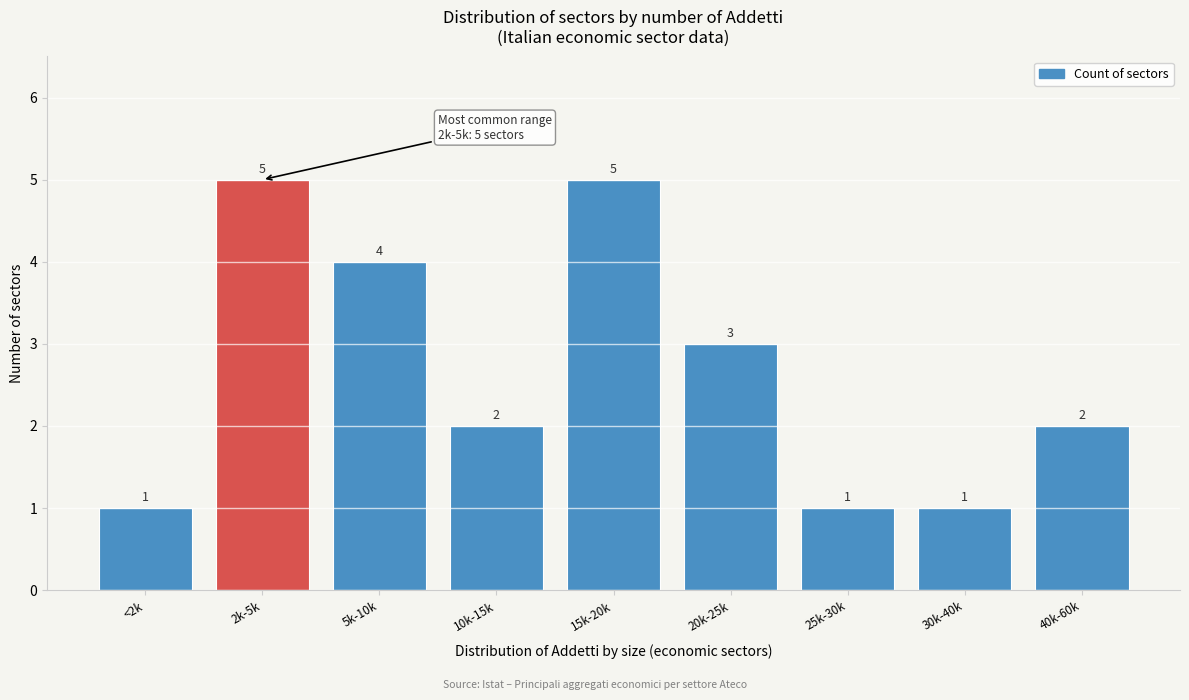

Reading left to right, what are all the values shown in this chart?

1	5	4	2	5	3	1	1	2